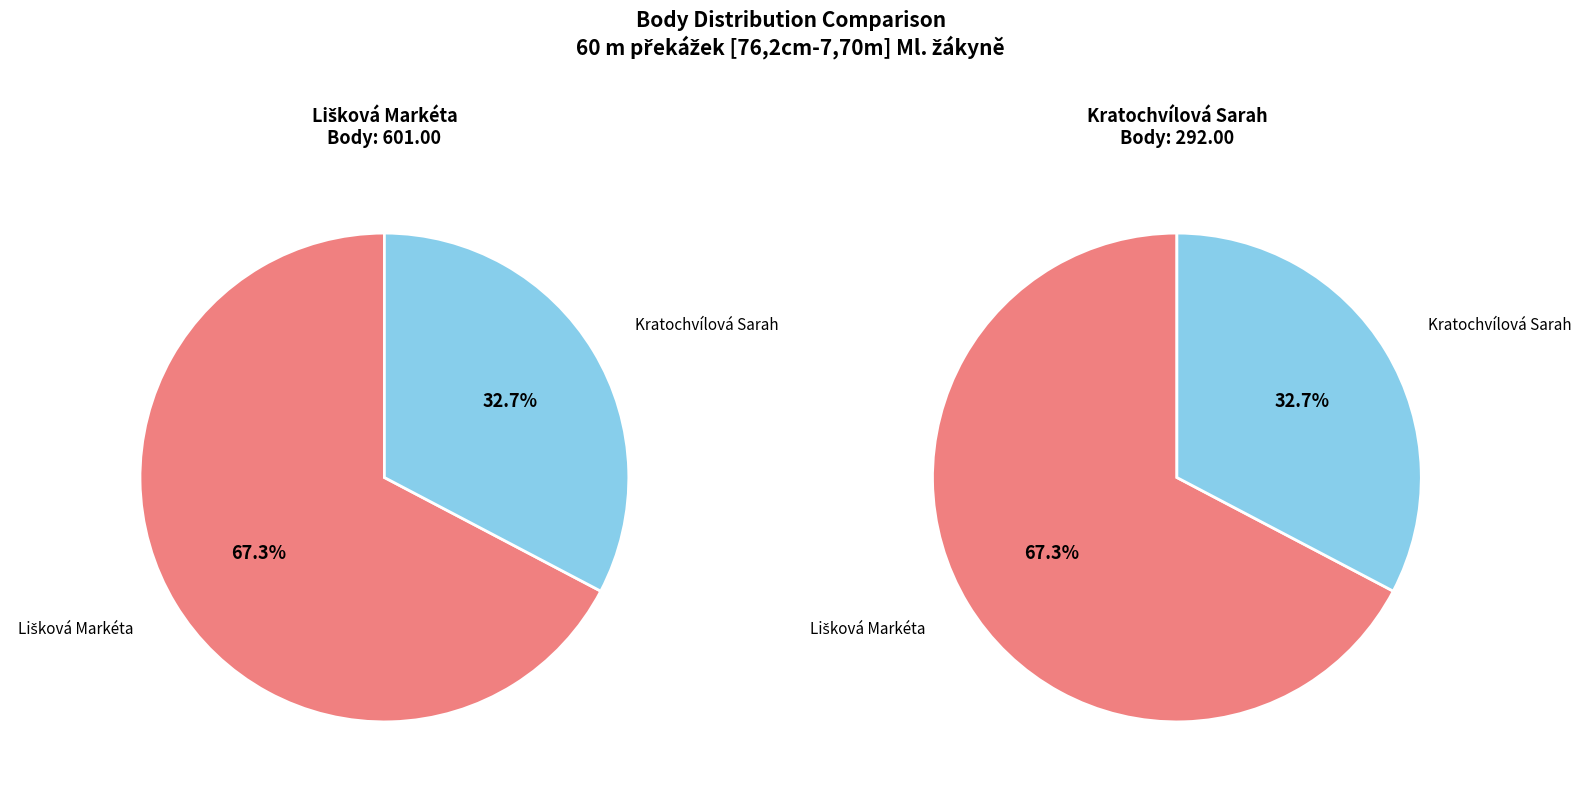

Rank the categories by value from lowest to highest.

Kratochvílová Sarah, Lišková Markéta